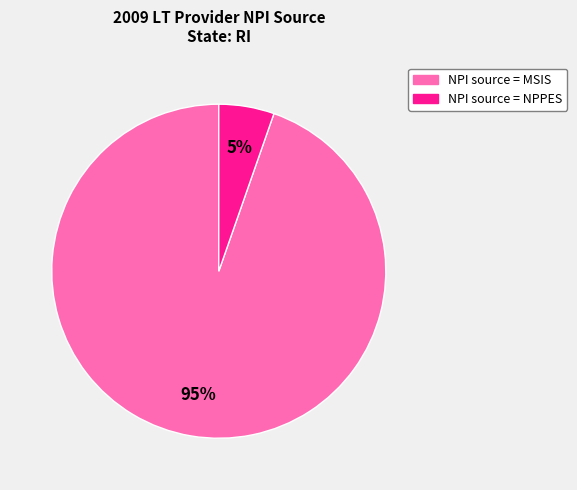

To the nearest percent, what is the combined percentage of NPI source = NPPES and NPI source = MSIS?

100%